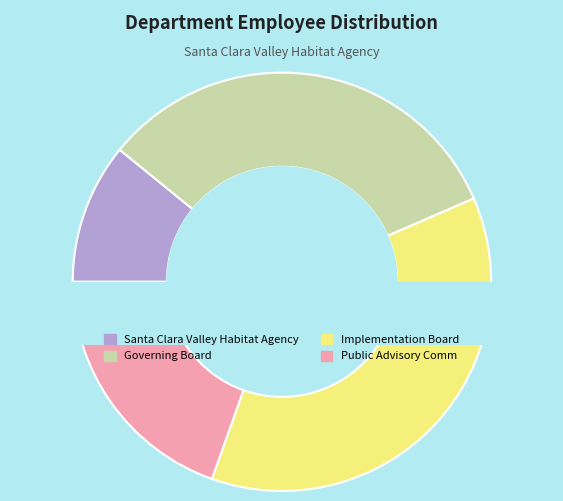

To the nearest percent, what is the average slice percentage?

25%